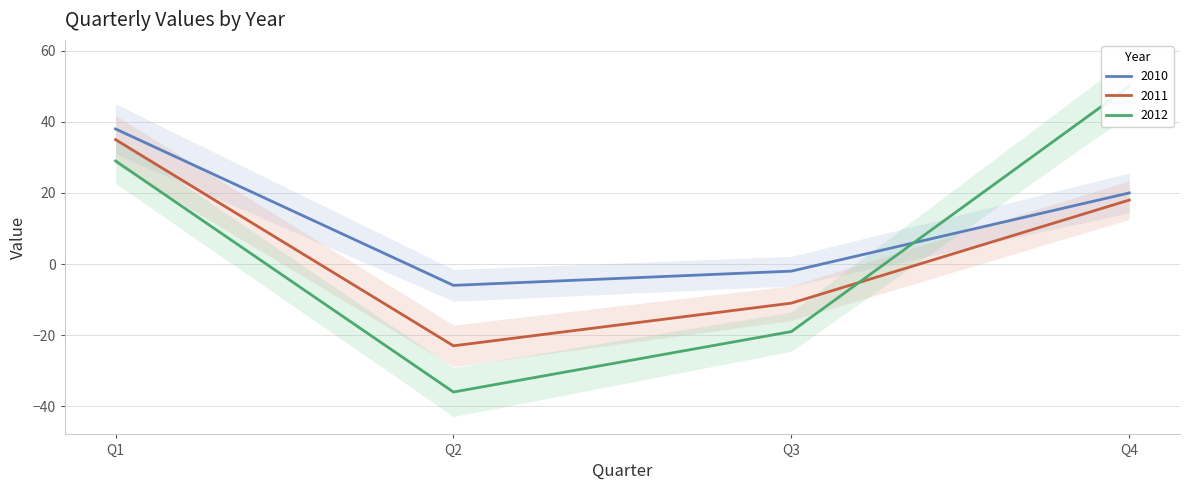

Which series changed the most between Q1 and Q2?

2012